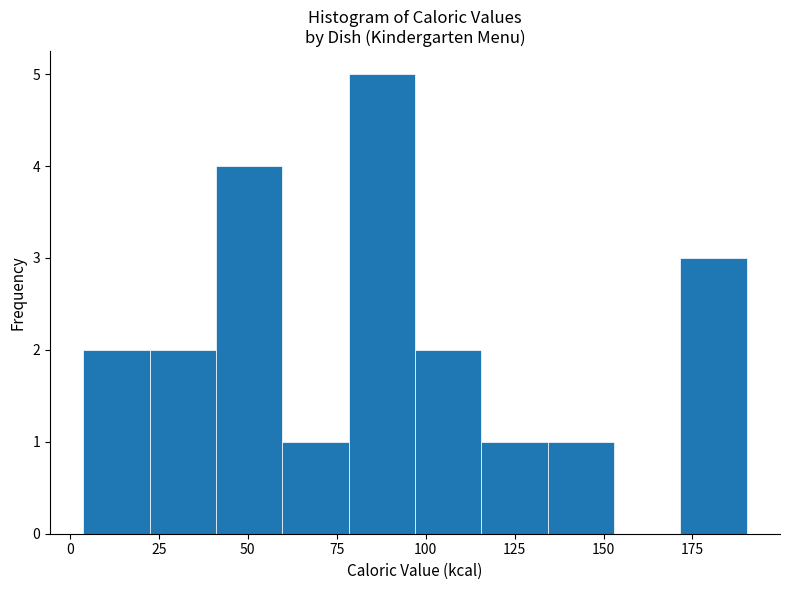

Read against the x-axis, roughly where is the centre of the tallest bar?

90